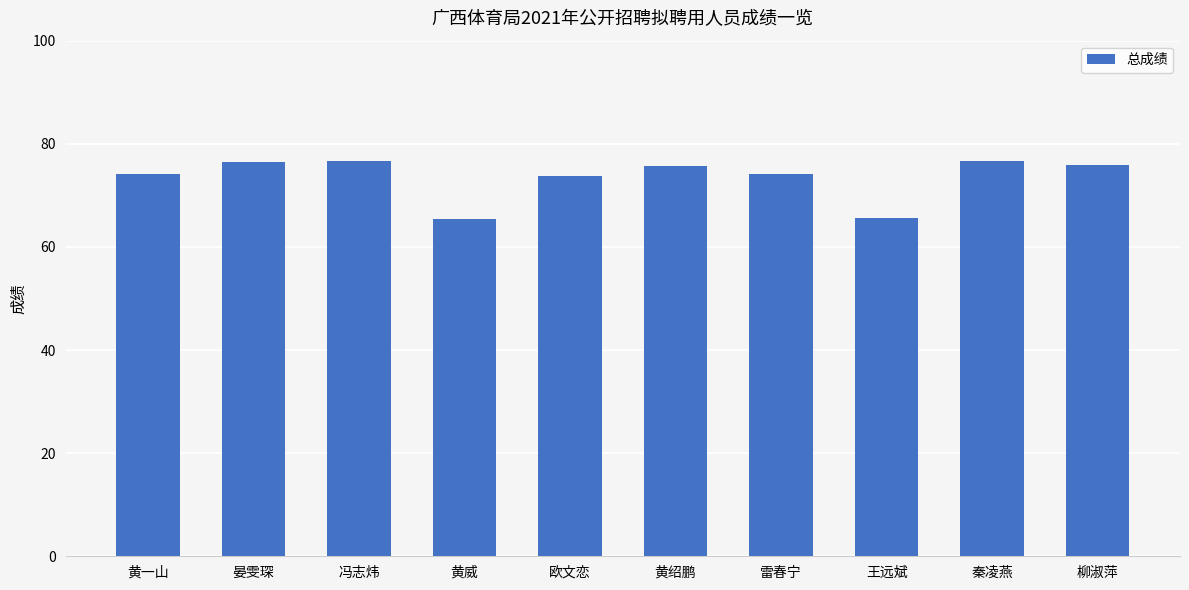

What is the smallest value displayed?

65.4